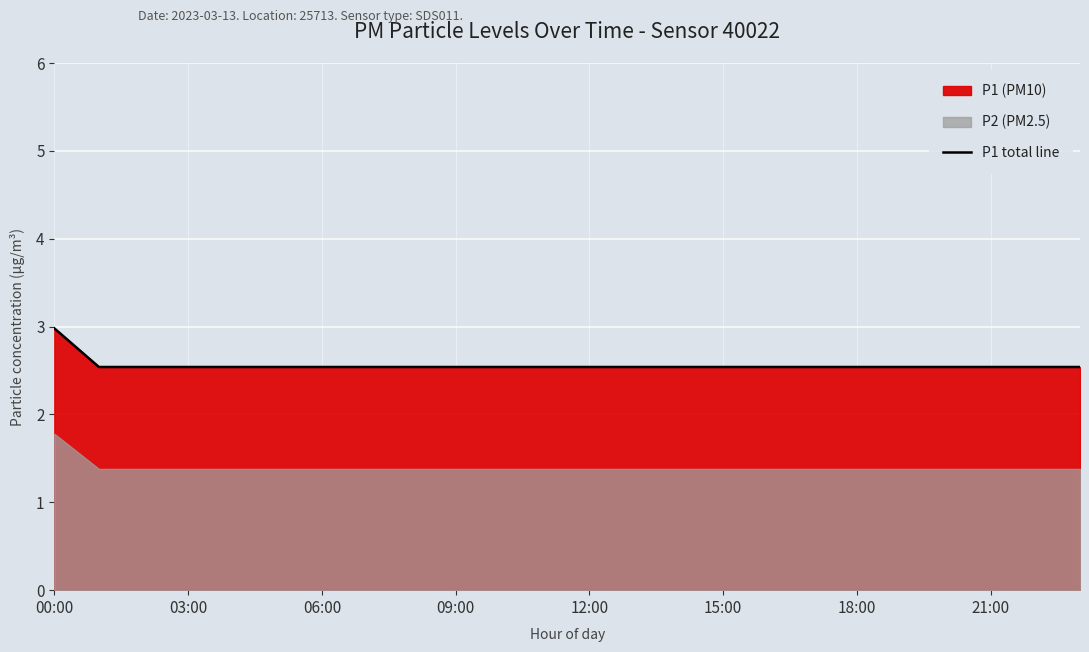

What is the difference between the maximum and minimum values?

0.4